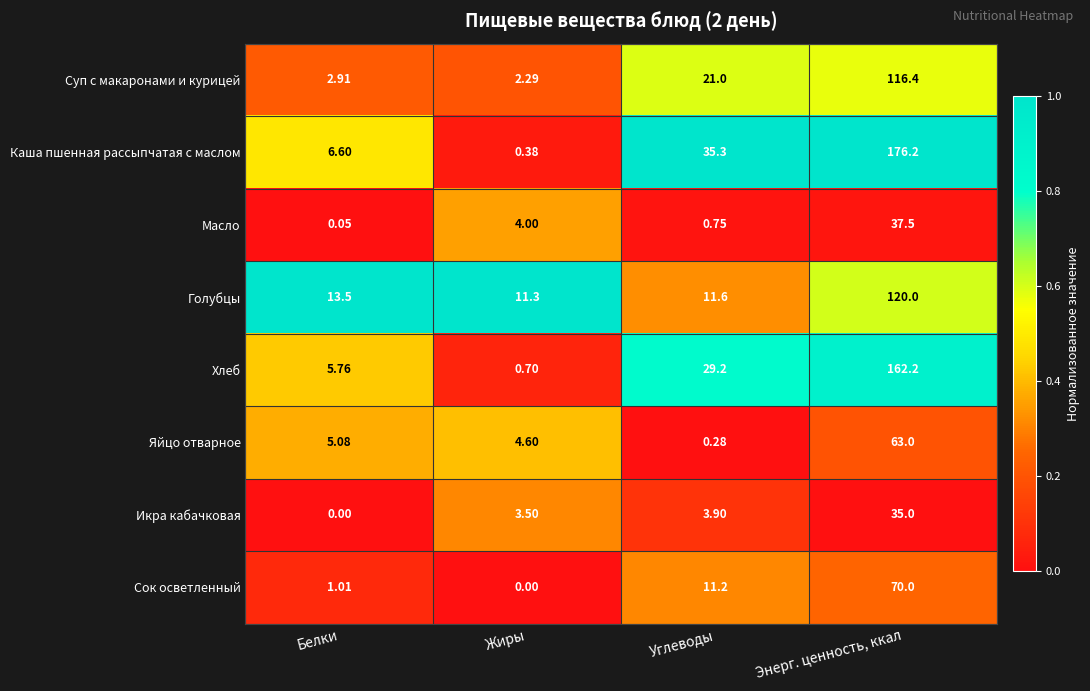

At which label does Яйцо отварное reach its minimum?

Углеводы